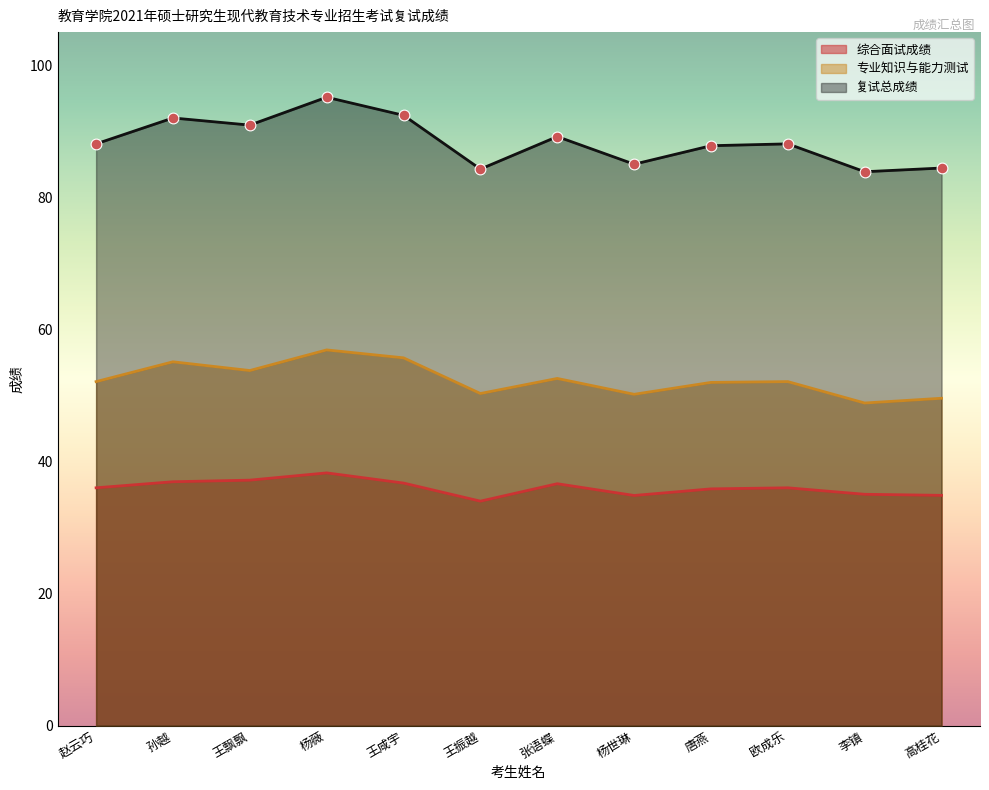

What are all the series names shown in the legend?

综合面试成绩, 专业知识与能力测试, 复试总成绩